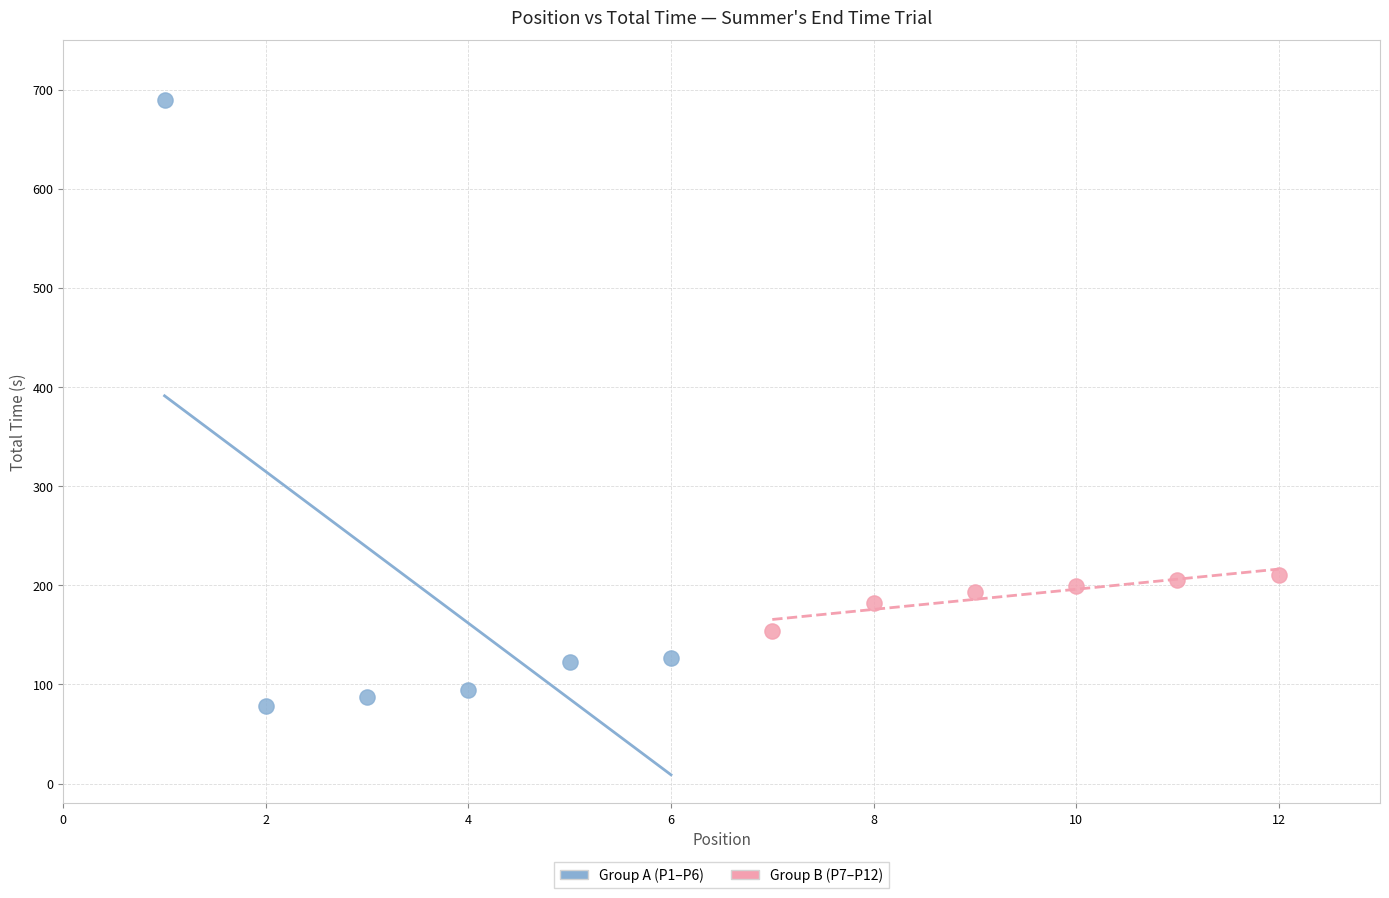

What are all the series names shown in the legend?

Group A (P1–P6), Group B (P7–P12)